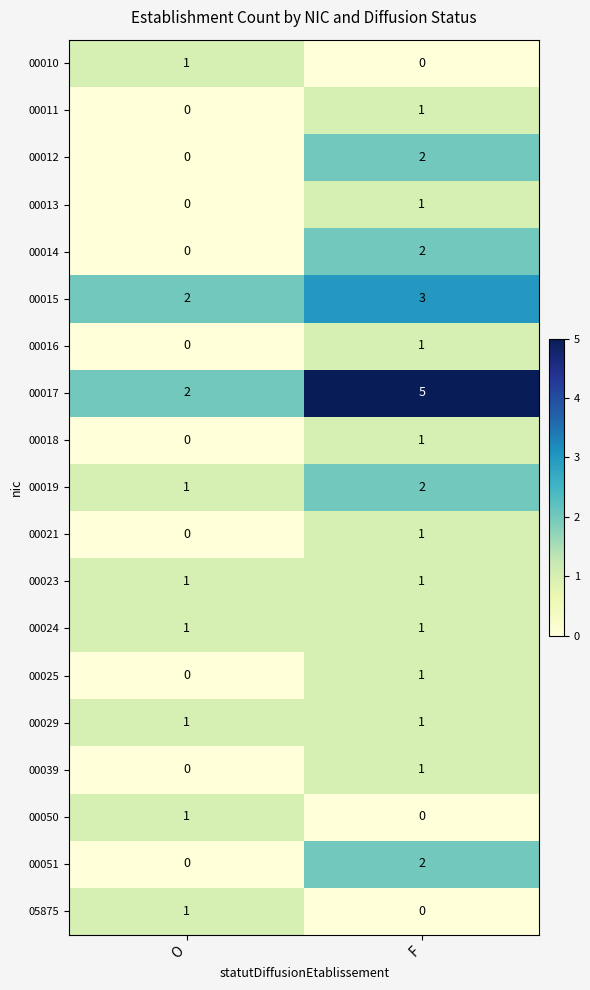

At which label is 00017 closest to 3?

O